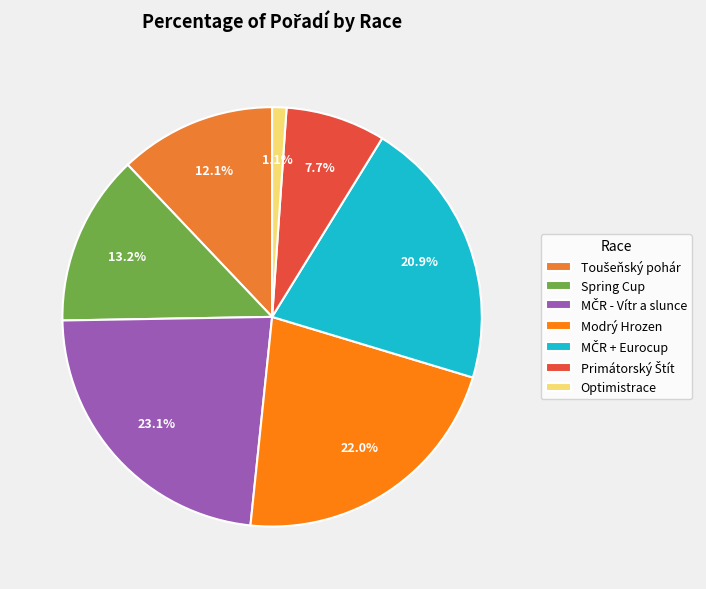

Does MČR + Eurocup represent more than half of the total?

No